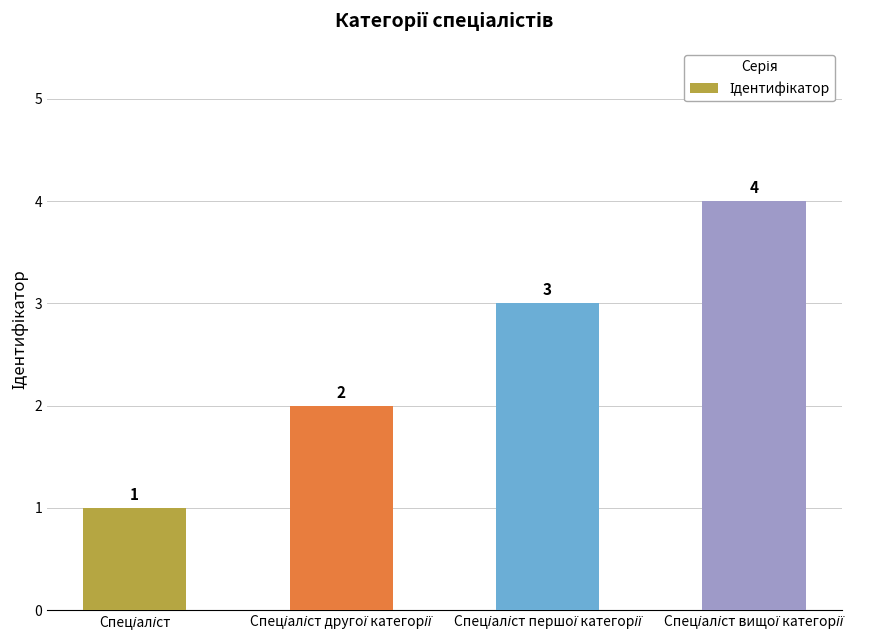

What is the maximum value shown in the chart?

4